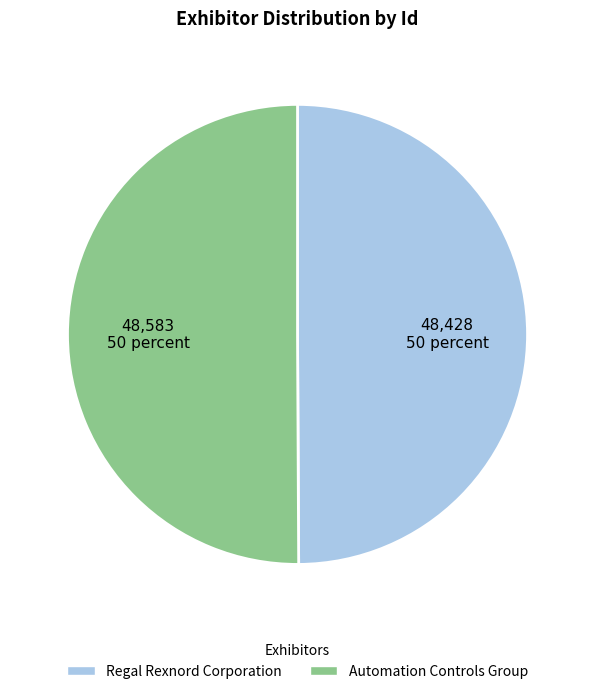

Is it true that Automation Controls Group is 50% of the pie?

True